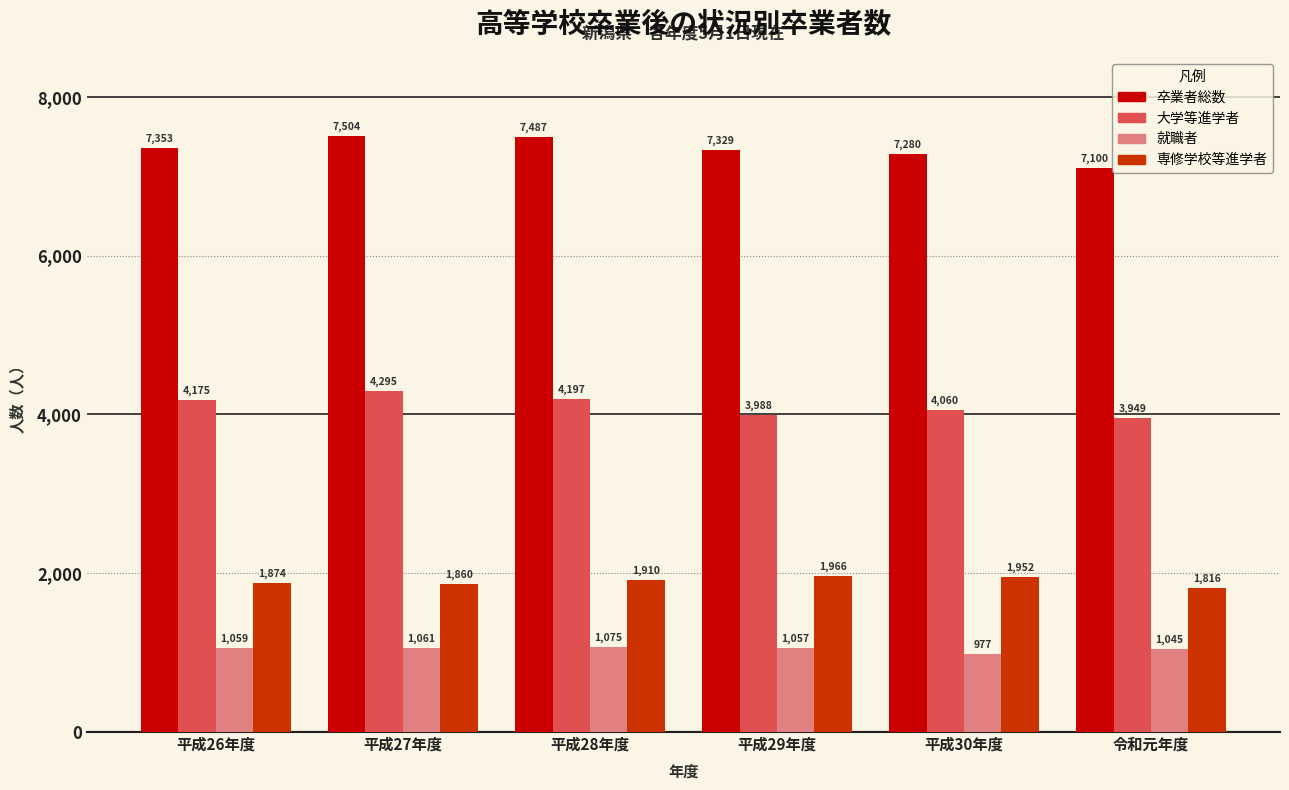

What are all the series names shown in the legend?

卒業者総数, 大学等進学者, 就職者, 専修学校等進学者